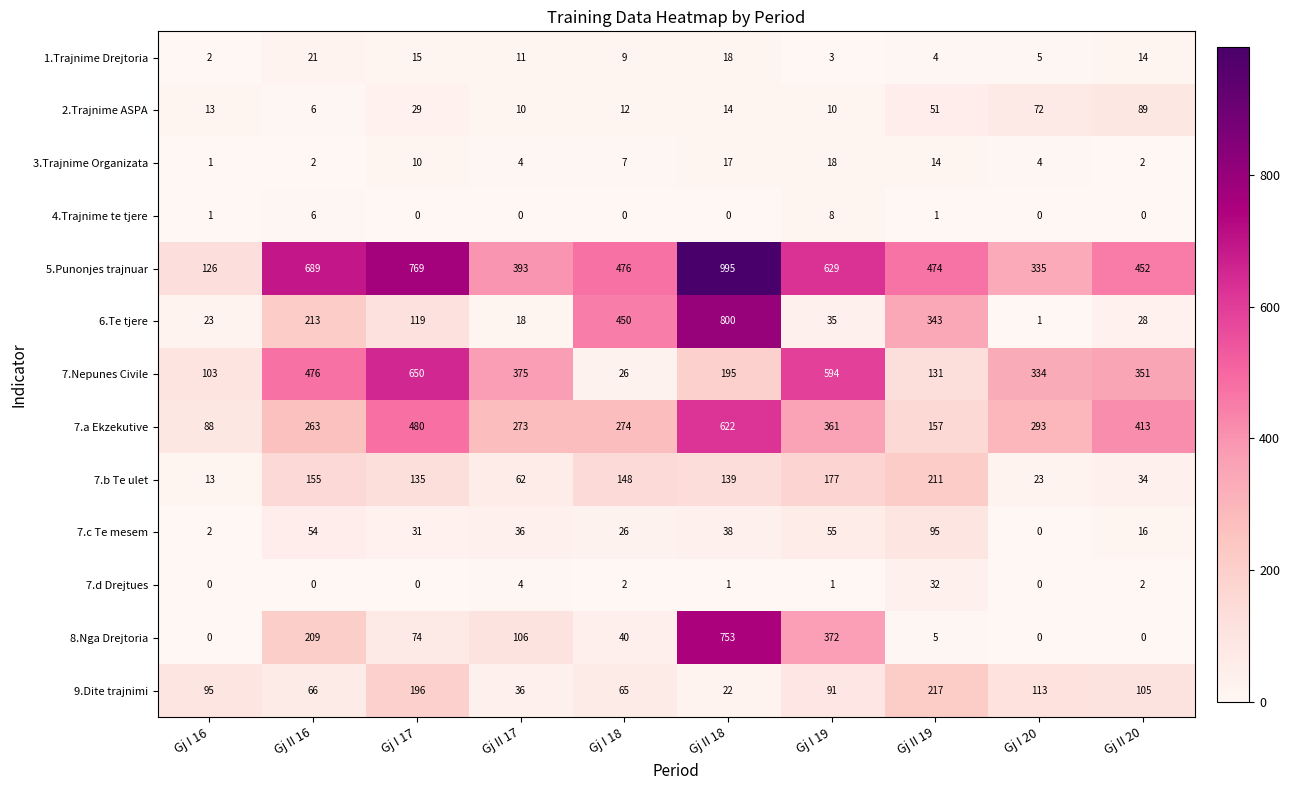

Where is 5.Punonjes trajnuar nearest to the value 560?

Gj I 19